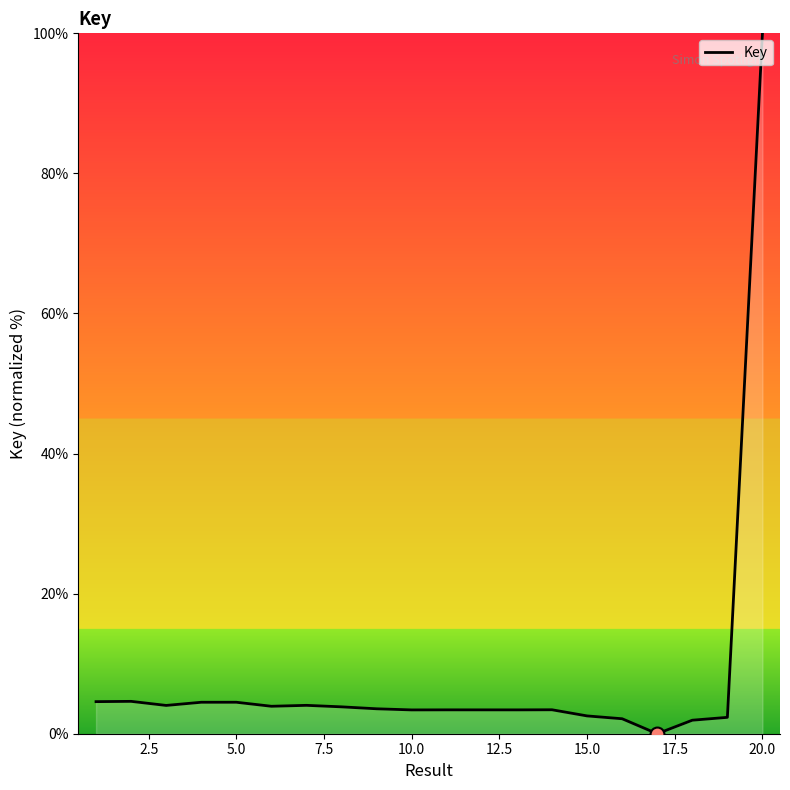

What is the maximum value shown in the chart?

100.0